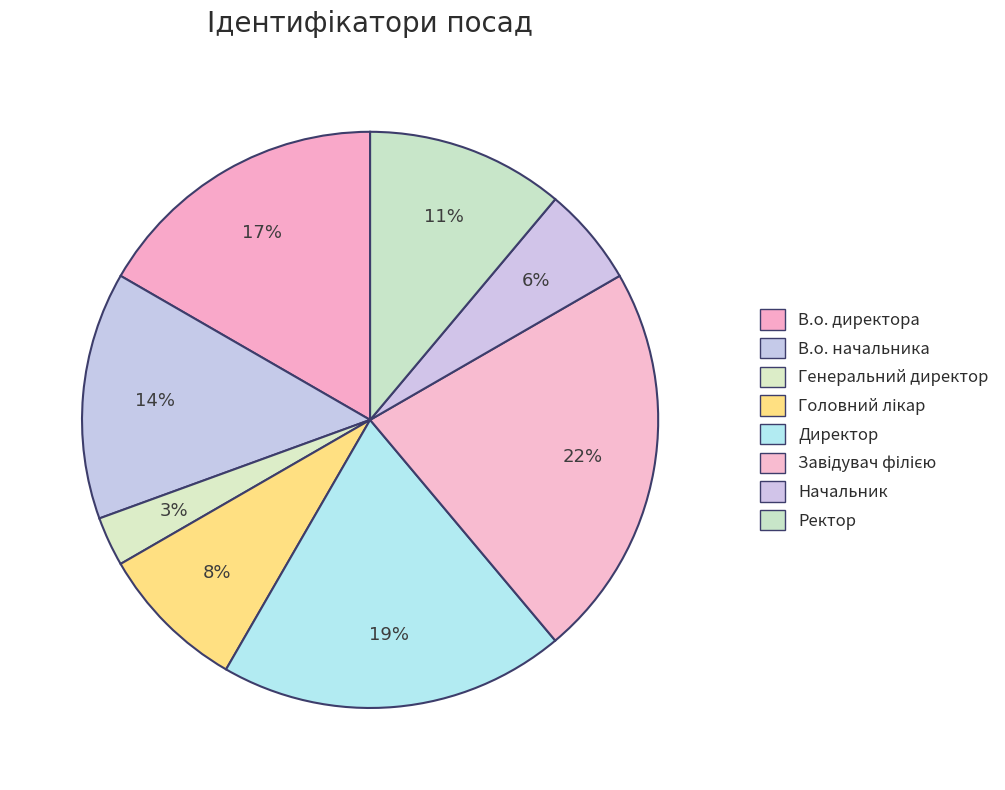

How many segments does this pie chart have?

8